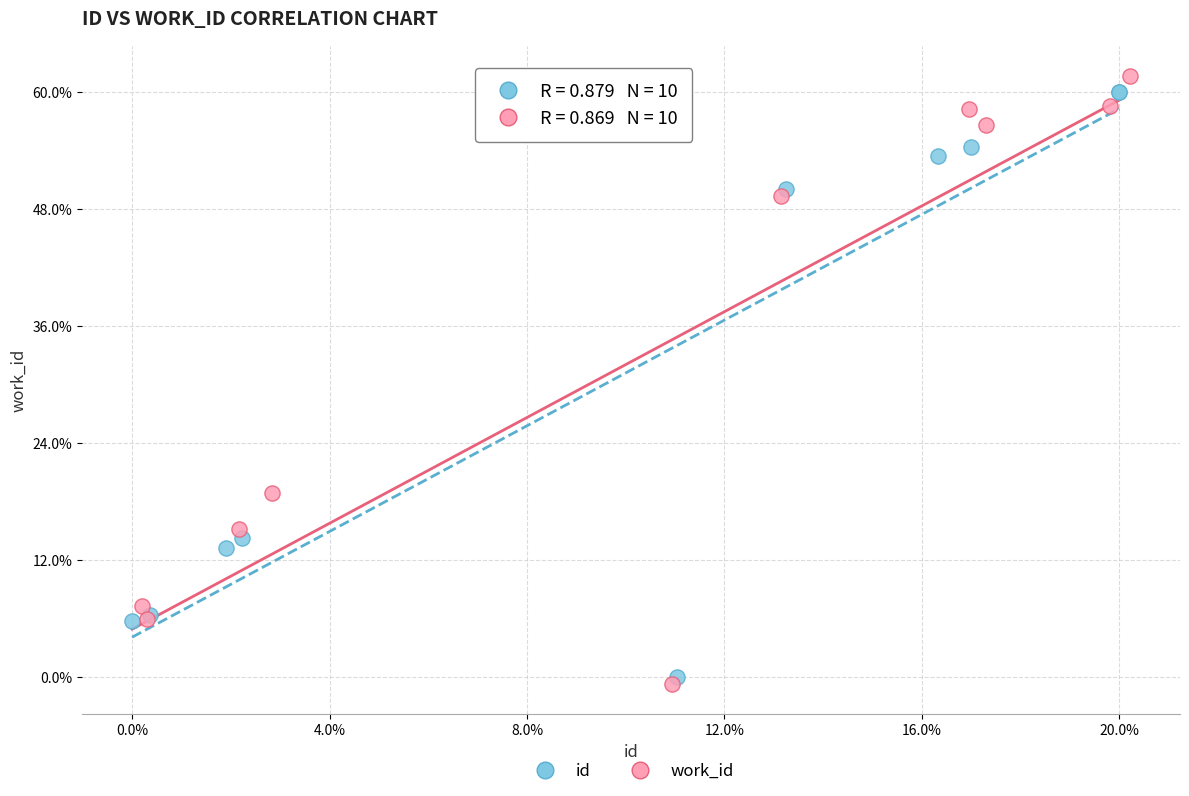

What are all the series names shown in the legend?

id, work_id